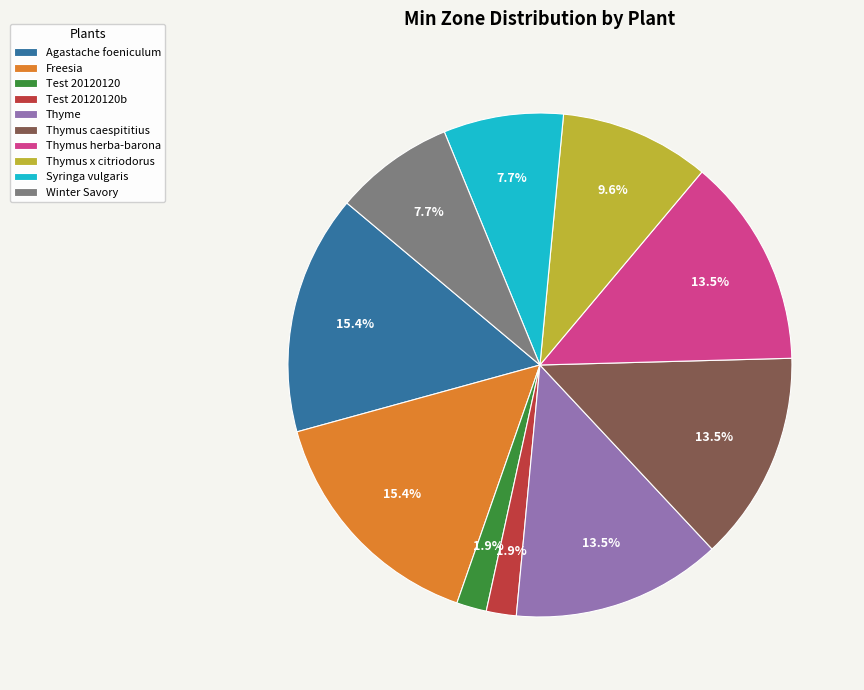

Approximately how many times larger is the value at Test 20120120b compared to Test 20120120?

1.0